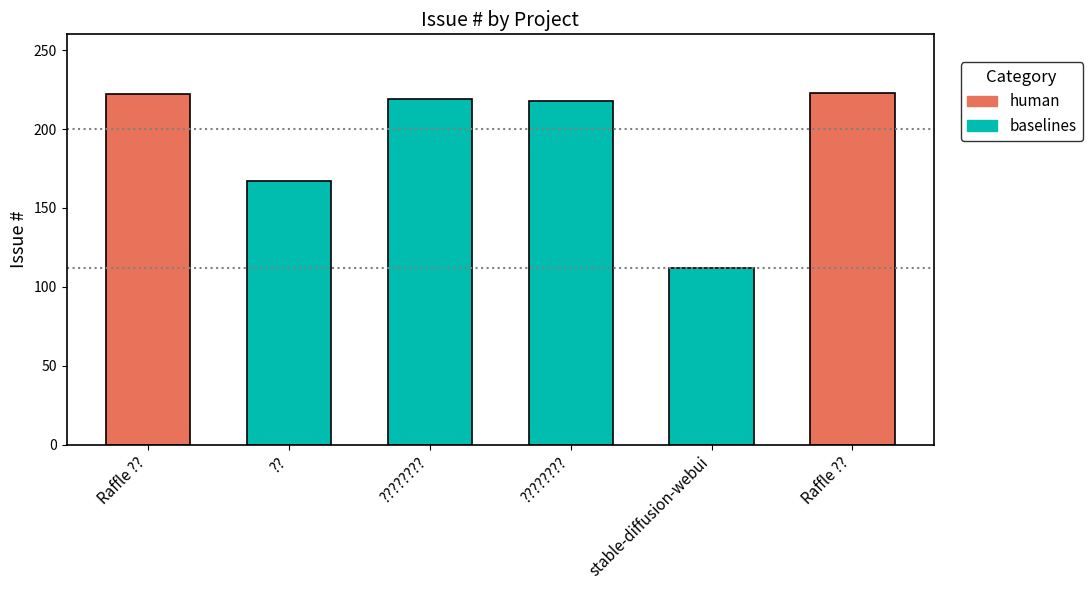

Where is the data nearest to the value 167?

??